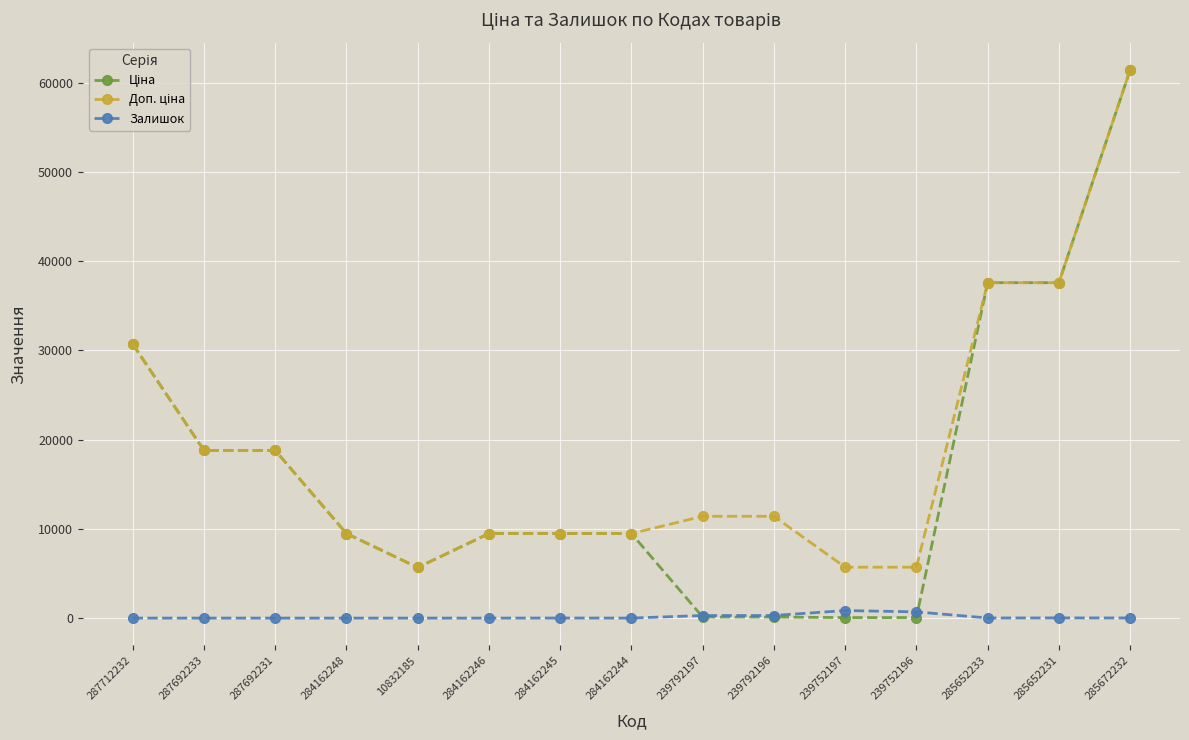

What is the difference between the highest and lowest values at 285672232?

61419.3